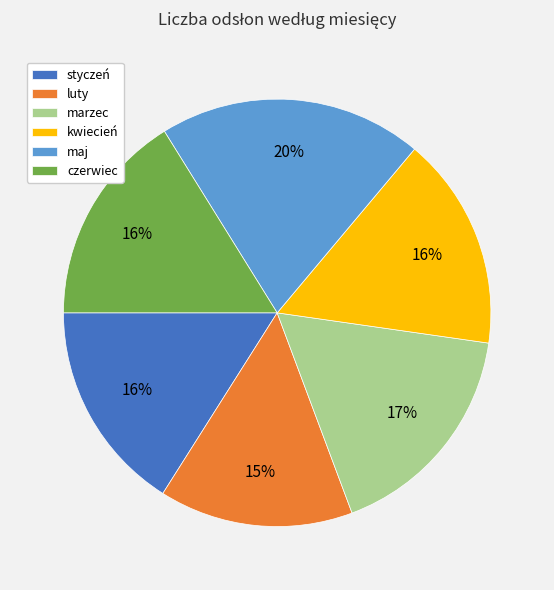

Is it true that marzec is 17% of the pie?

True